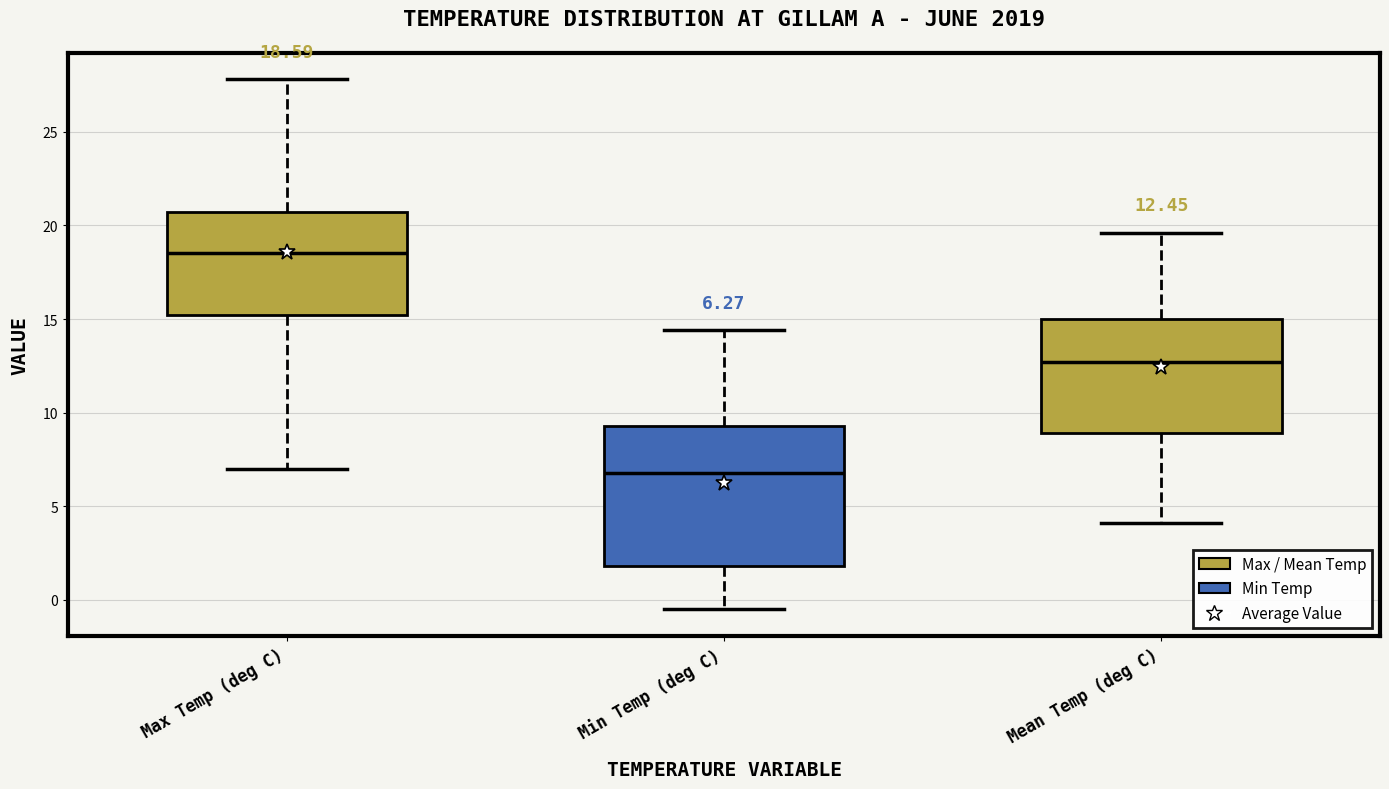

Which box is the tallest, from its lower edge to its upper edge?

Min Temp (deg C)